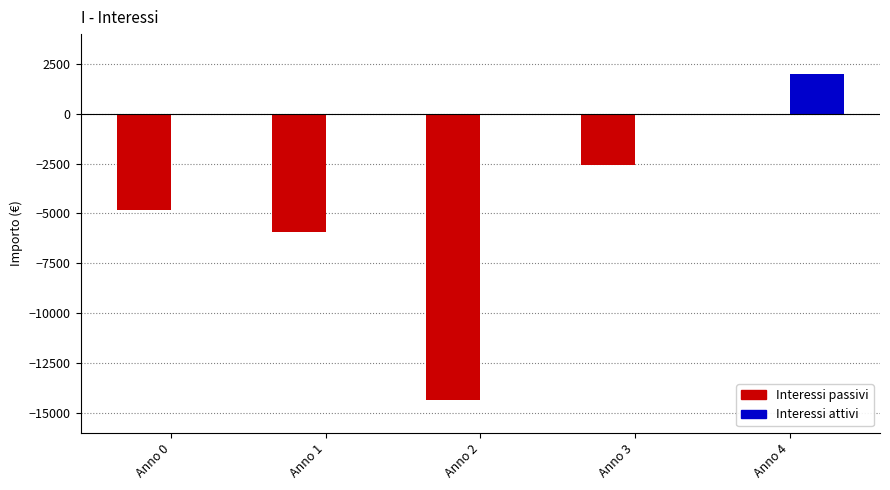

What is the spread (max minus min) of values at Anno 0?

4847.9